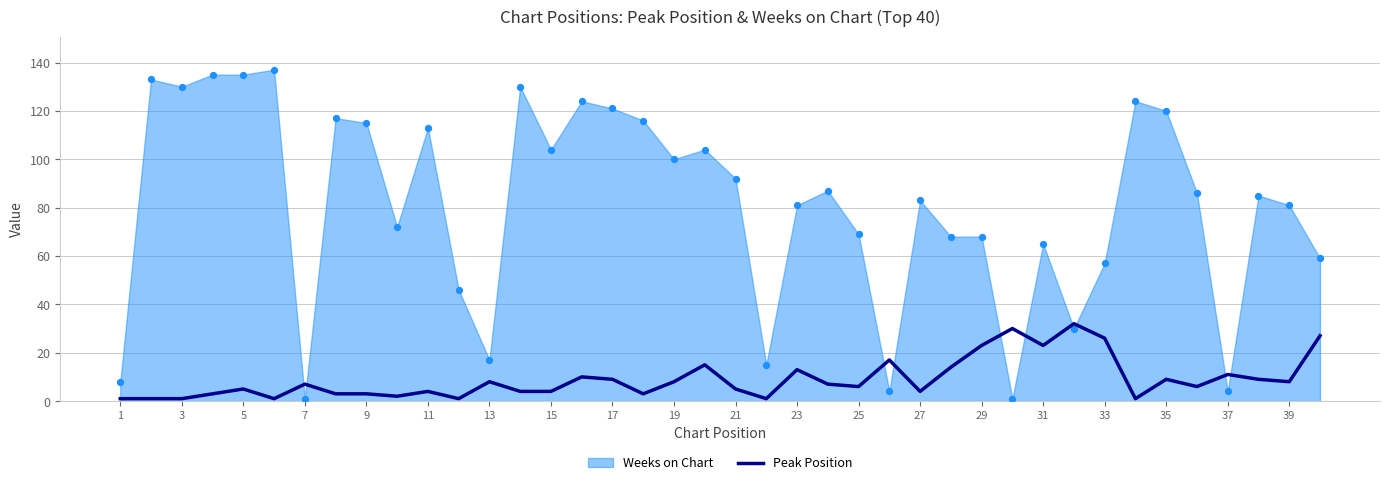

What is the maximum value for Peak Position?

32